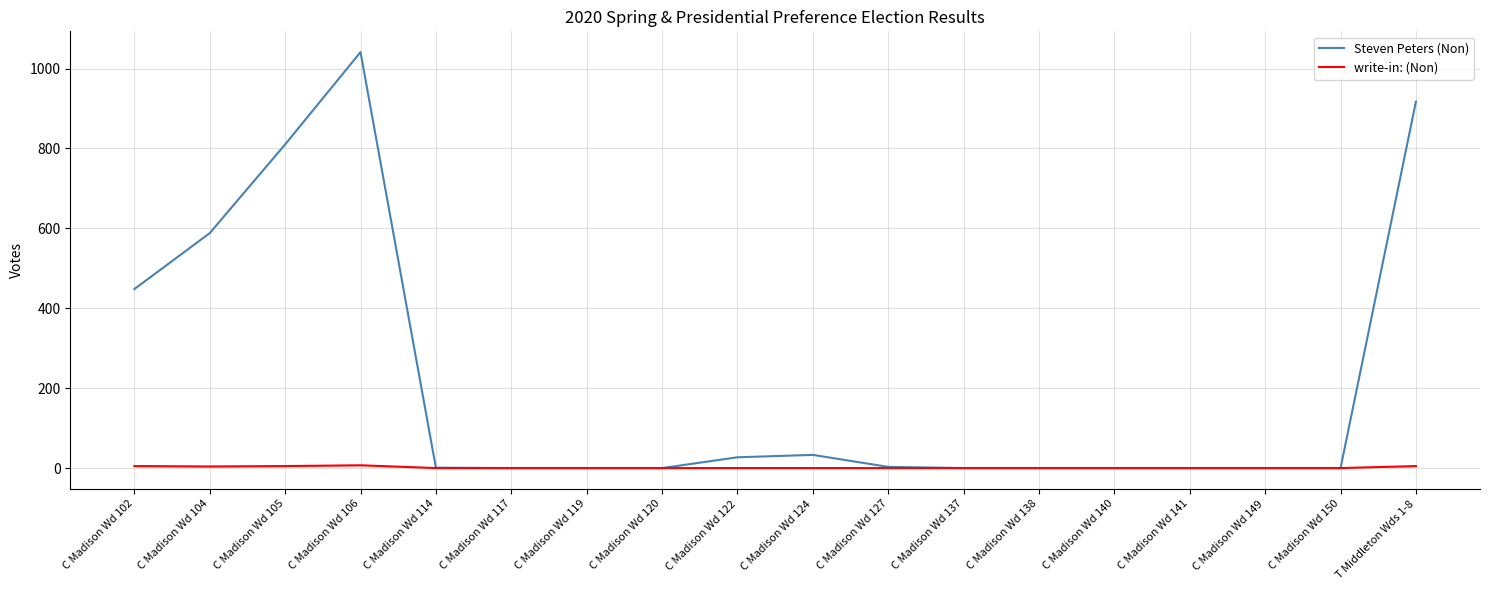

Which series has the largest total across all categories?

Steven Peters (Non)